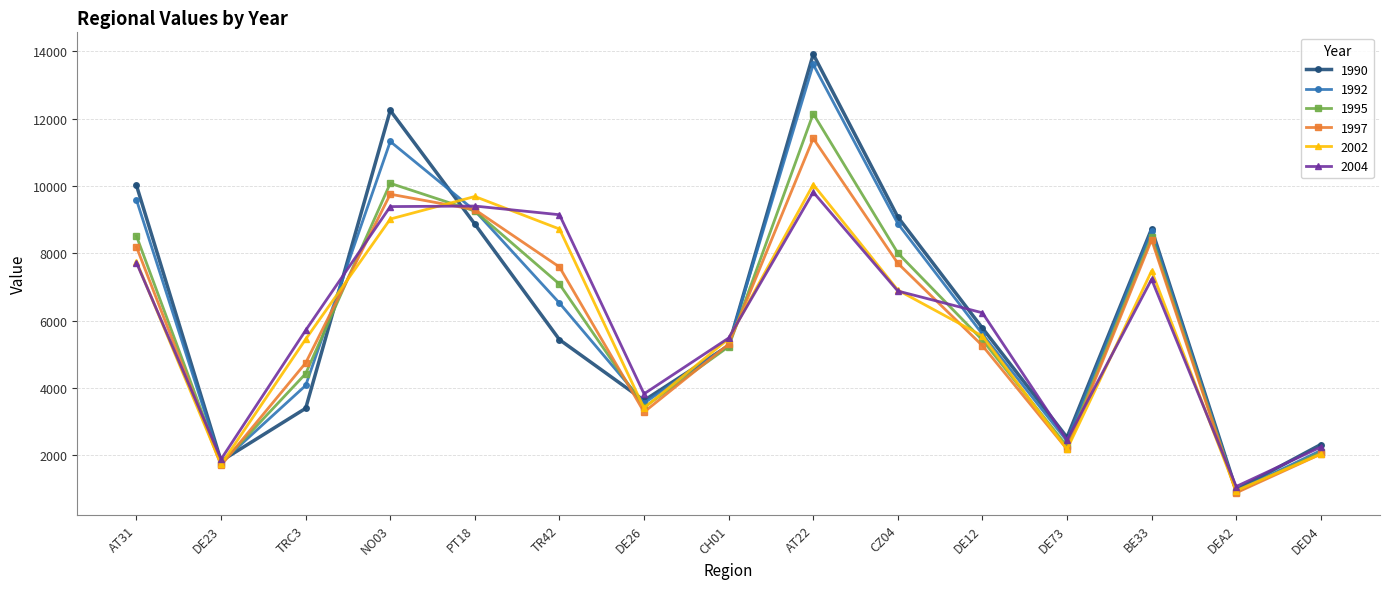

Between TRC3 and DEA2, which series saw the biggest shift?

2004